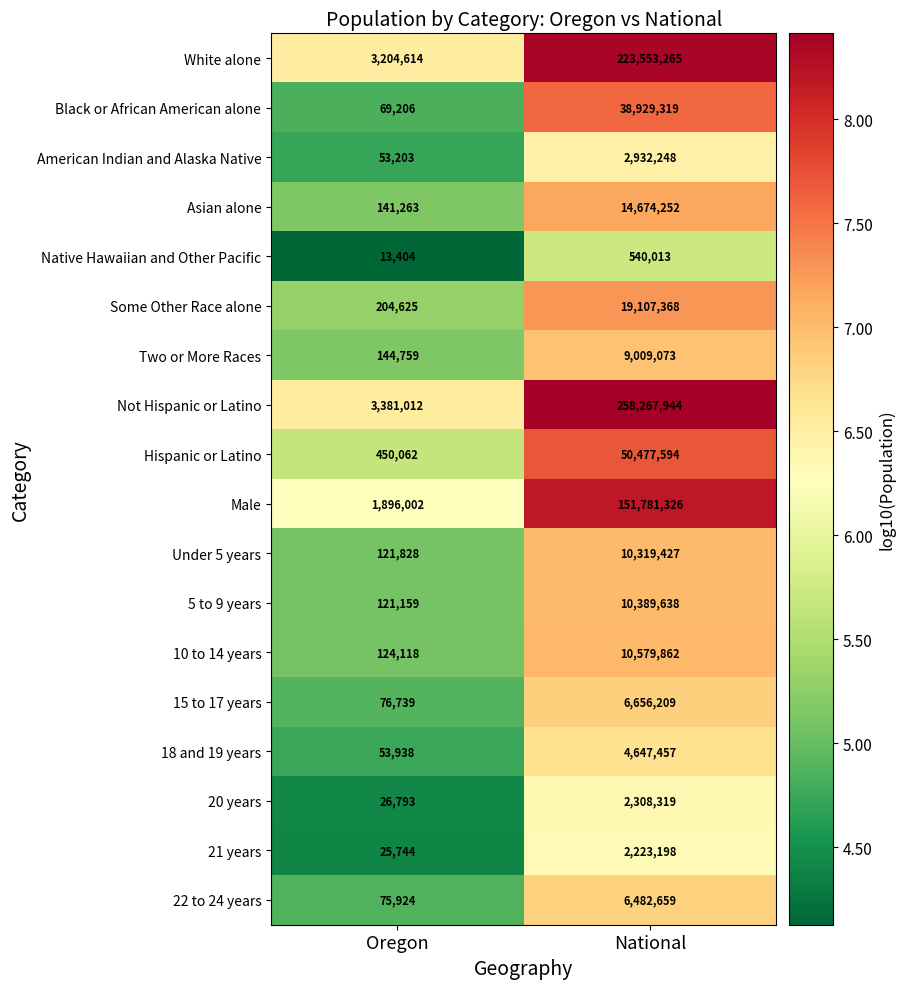

At which label does Some Other Race alone reach its minimum?

Oregon